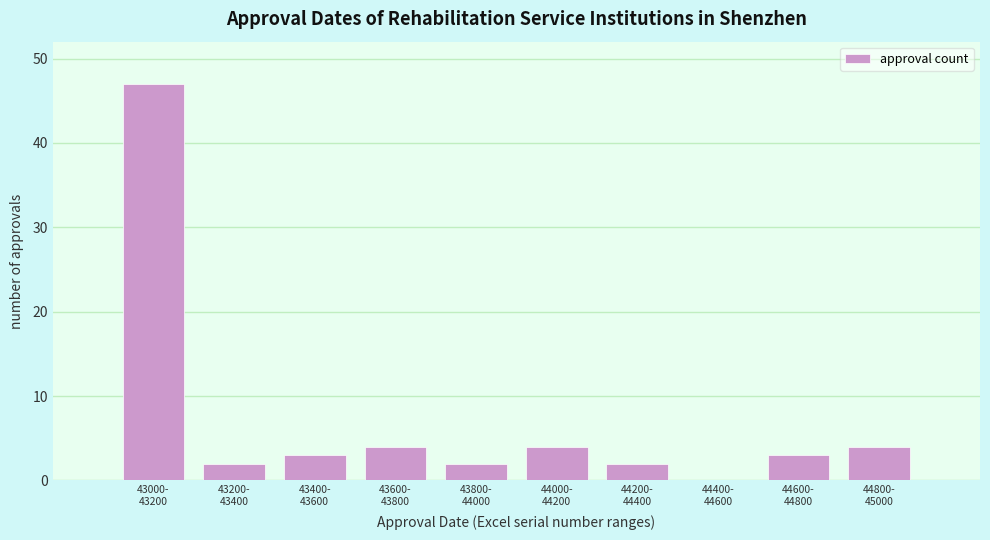

What is the maximum value shown in the chart?

47